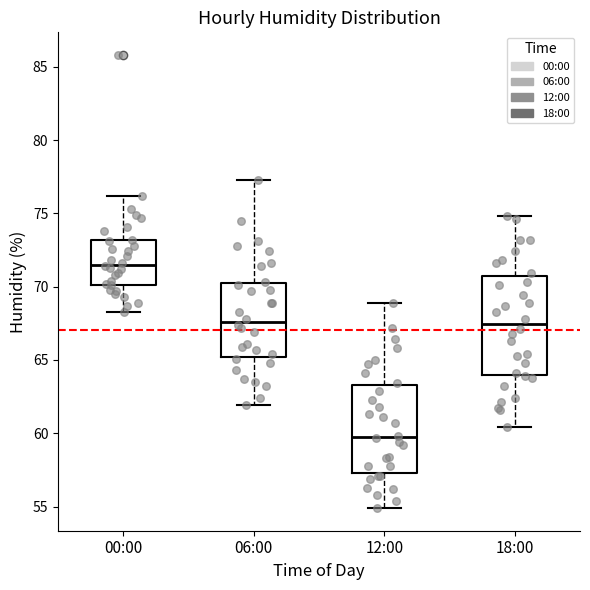

Where is the lower edge of the box for 06:00 on the y-axis? The values are not printed on the chart, so give them approximately, as read against the axis.

65.0